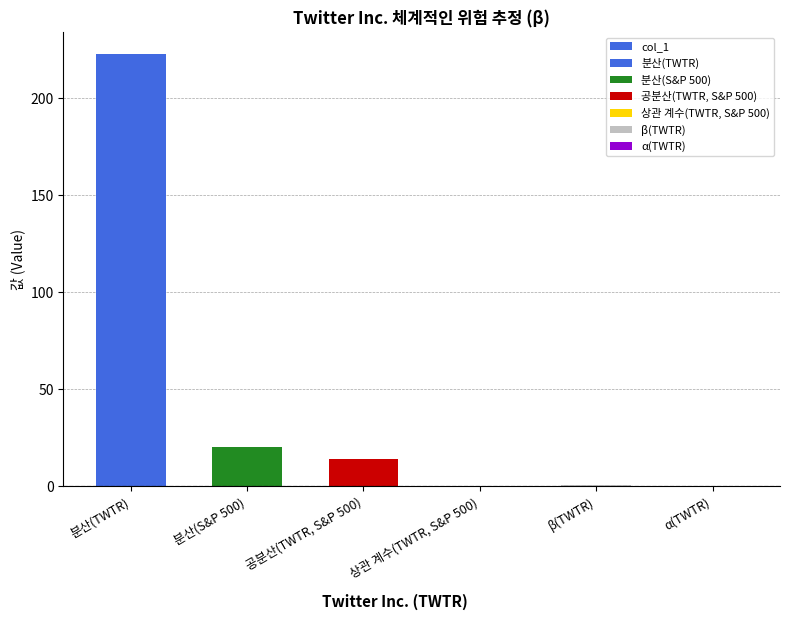

Which label corresponds to the smallest value in the chart?

α(TWTR)